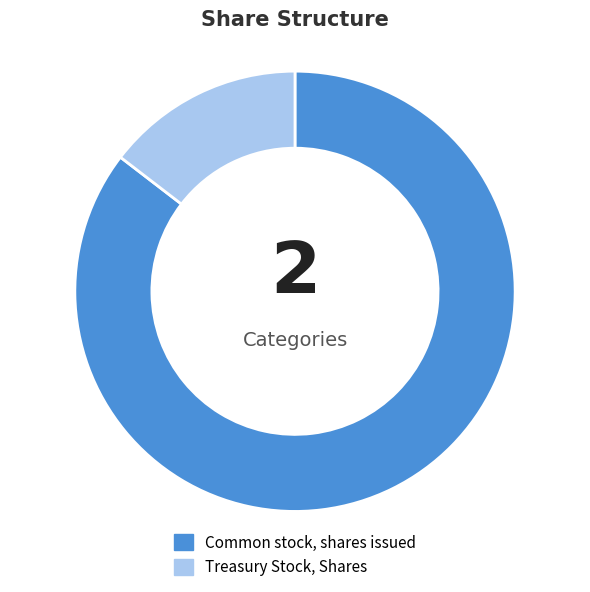

Rank the categories by value from highest to lowest.

Common stock, shares issued, Treasury Stock, Shares